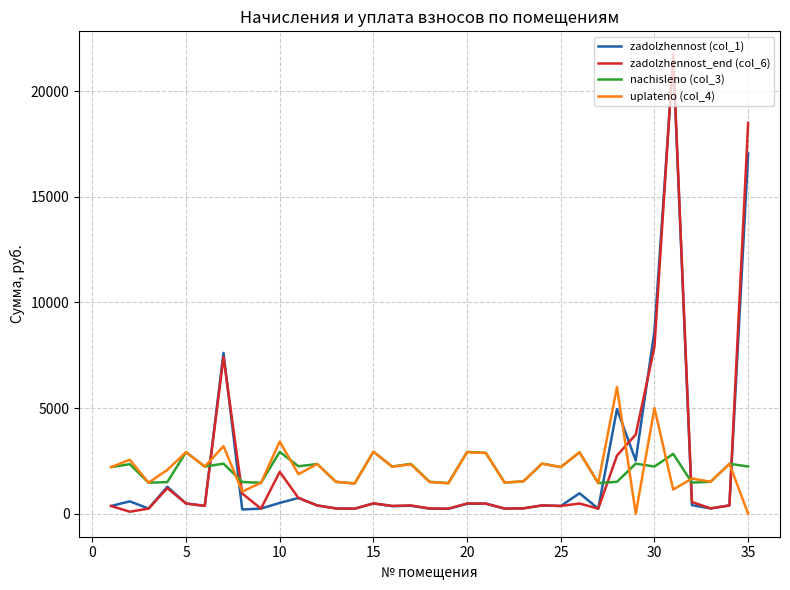

Which series has the widest spread of values?

zadolzhennost_end (col_6)